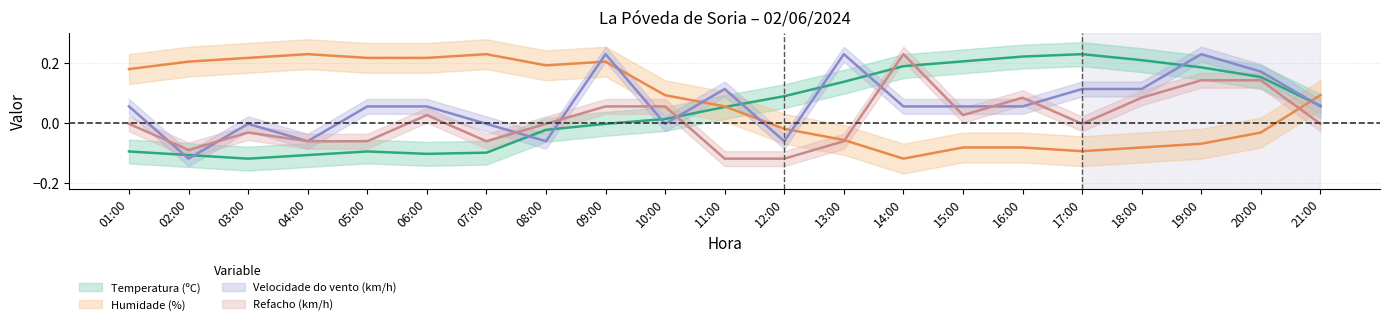

At which category is the sum across all series the highest?

19:00